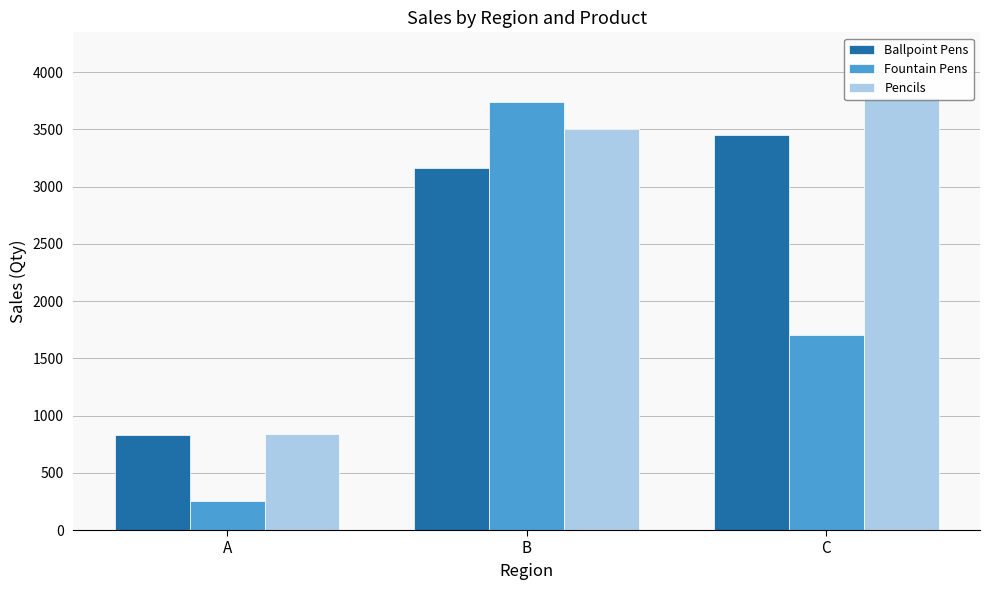

Rank the series by their maximum value, from lowest to highest.

Ballpoint Pens, Fountain Pens, Pencils